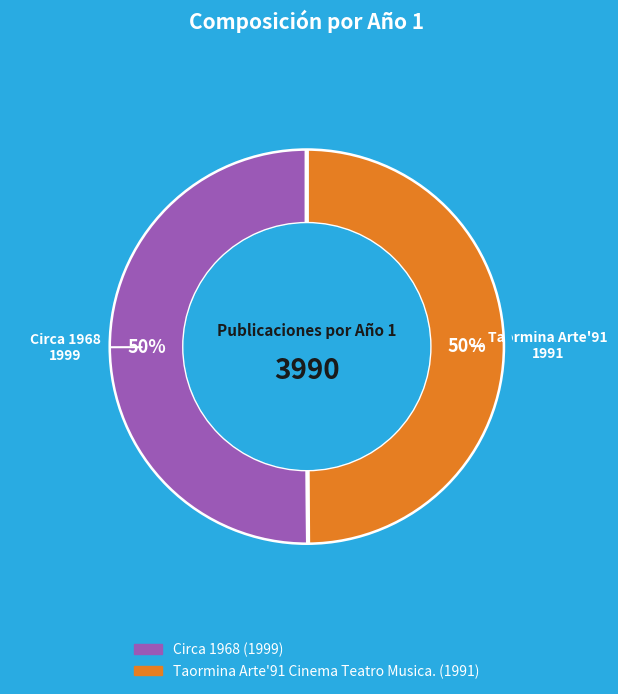

To the nearest percent, what is the average slice percentage?

50%